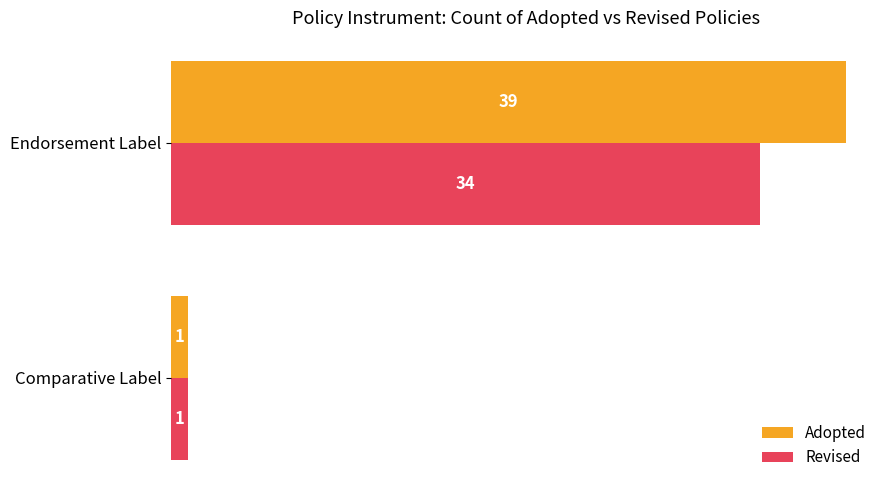

Which category has the highest value in the Revised series?

Endorsement Label